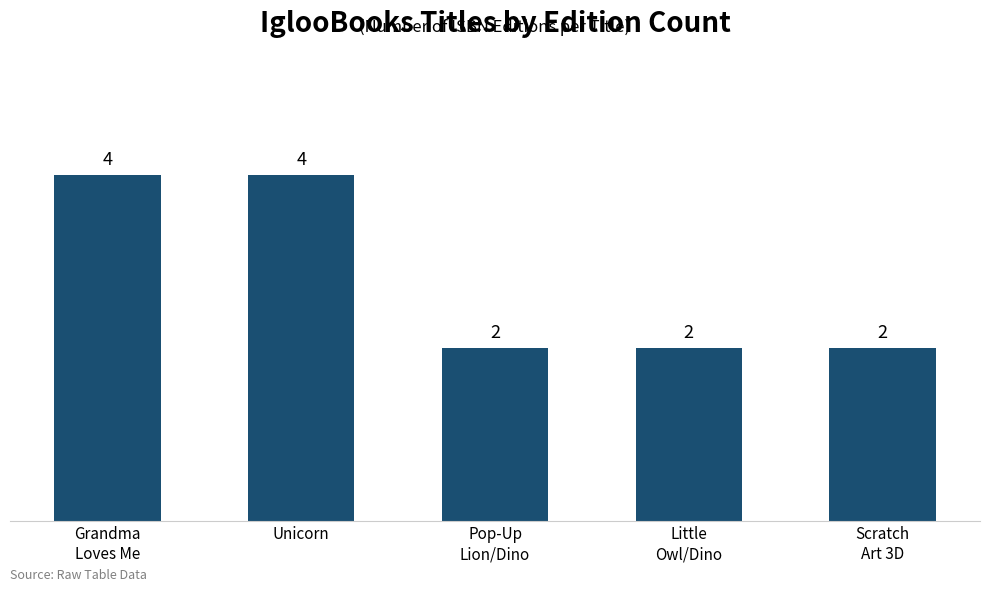

What is the approximate value at Unicorn?

4